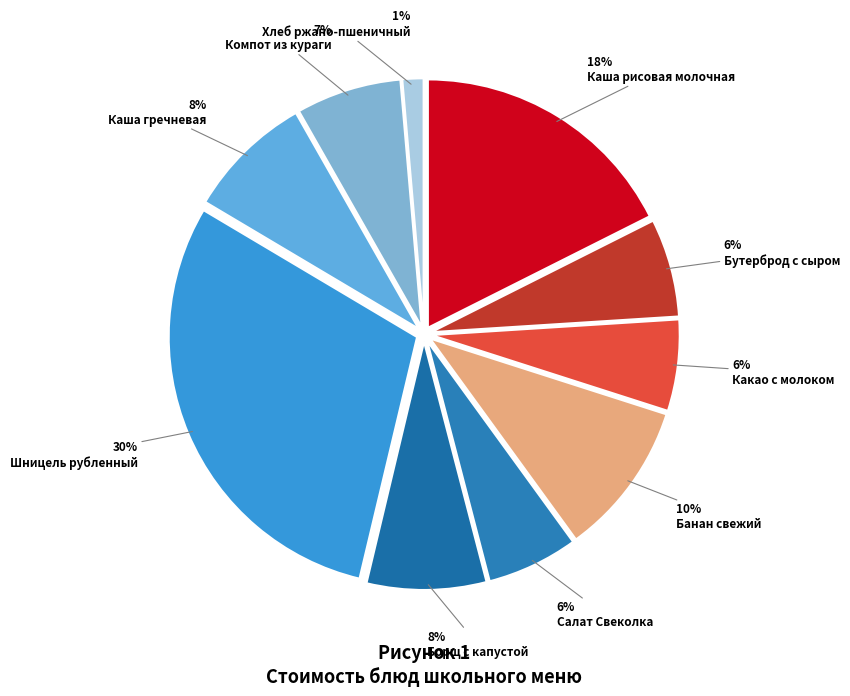

How many segments does this pie chart have?

10